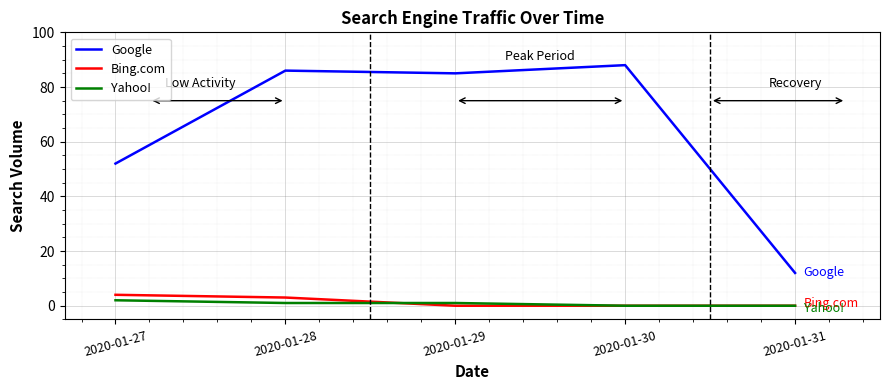

Is it true that Bing.com equals 0 at 2020-01-31?

True